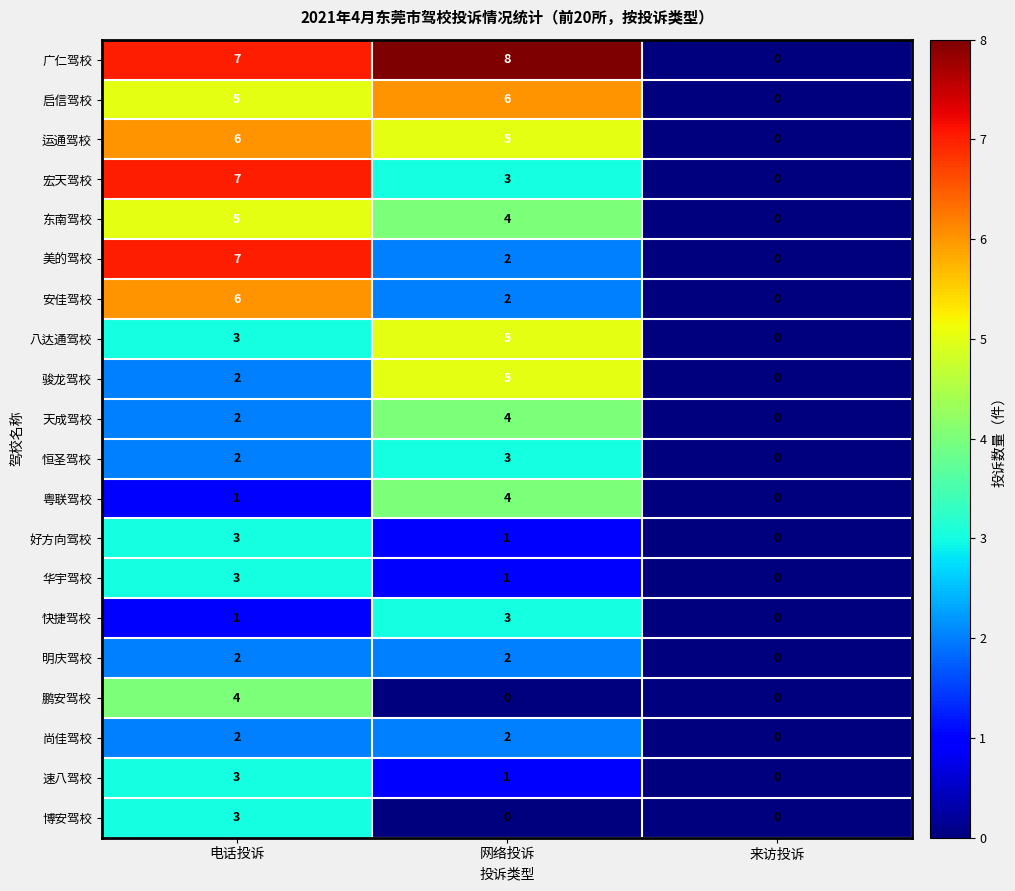

Which series has the widest spread of values?

广仁驾校